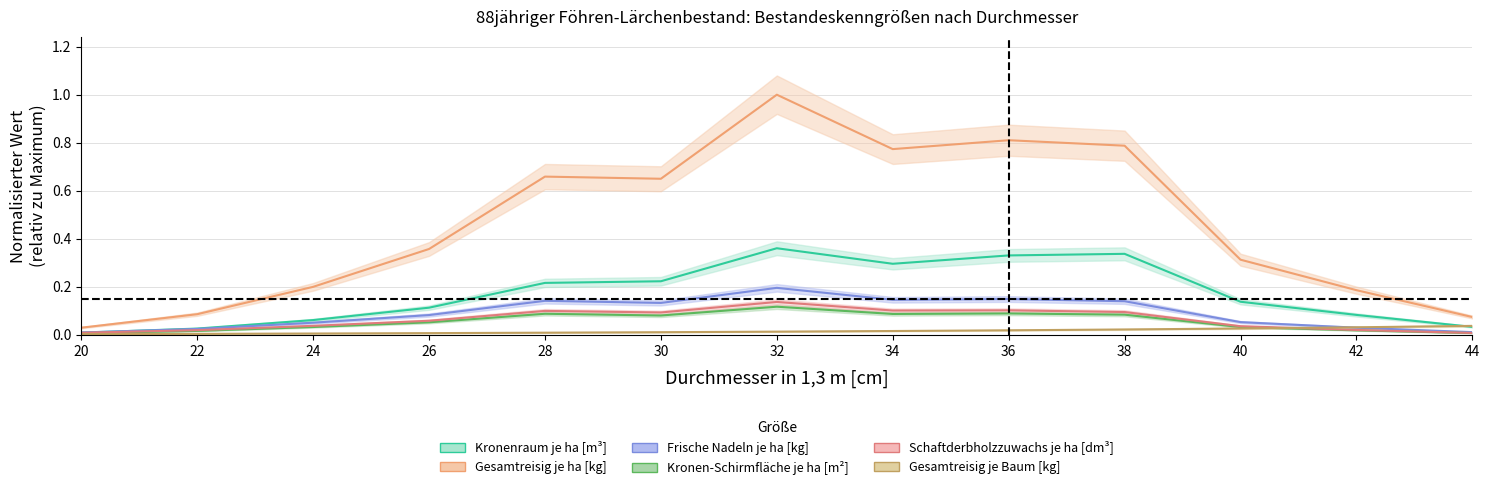

True or false: Schaftderbholzzuwachs je ha [dm³] has more than 1 points higher than both neighbors.

True